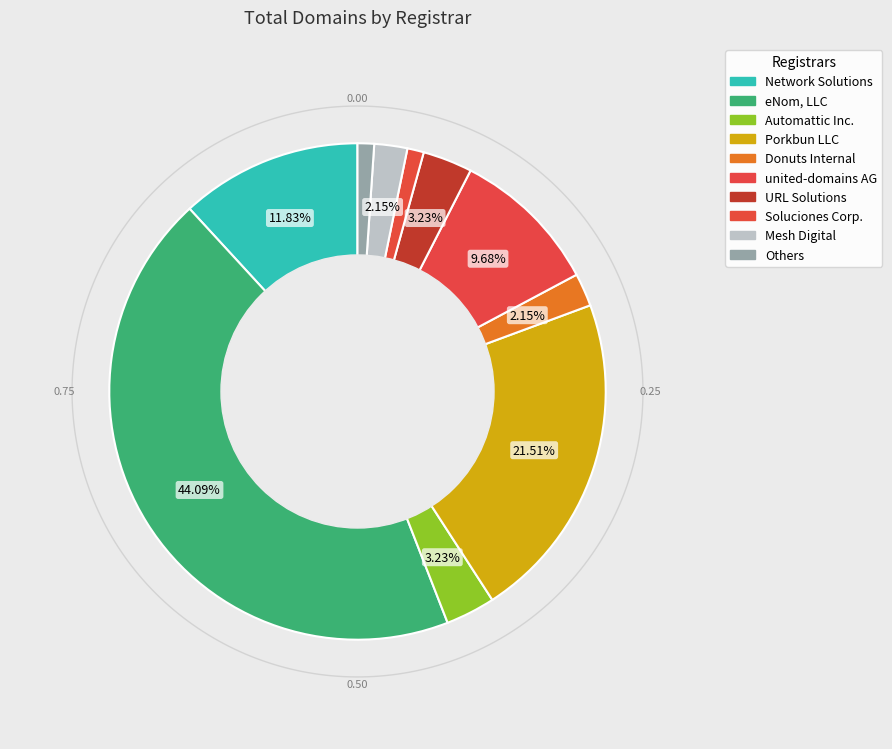

What is the largest slice in the pie chart?

eNom, LLC